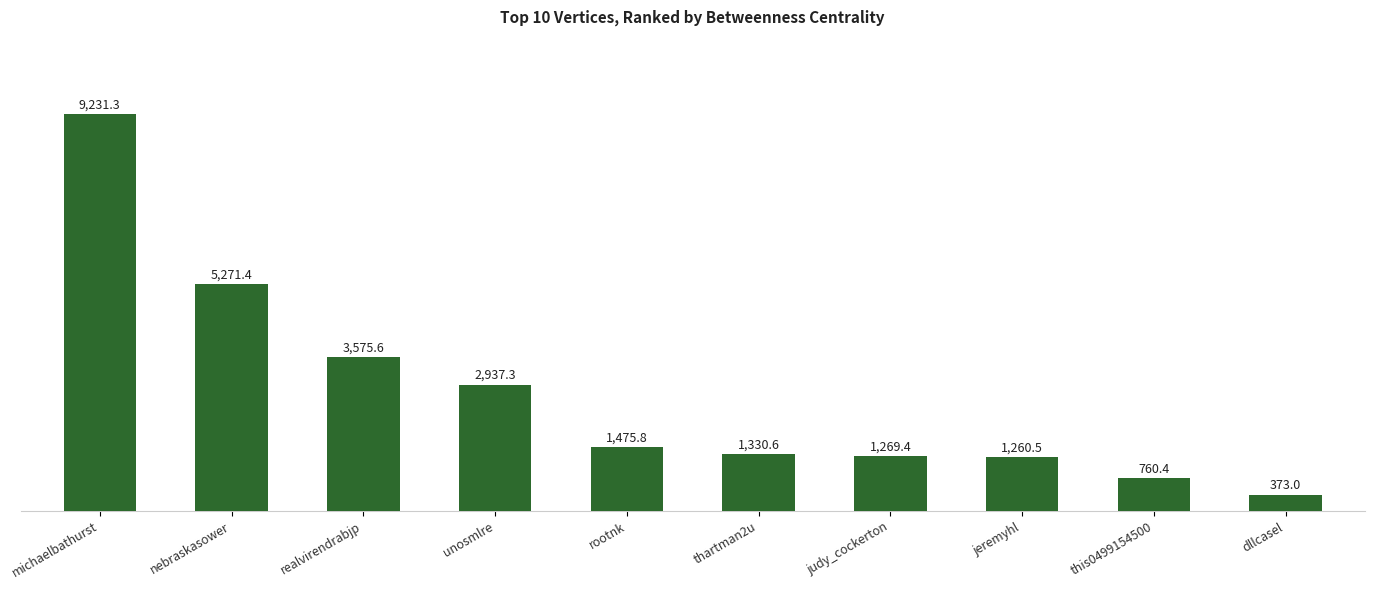

What is the label of the 7th bar from the left?

judy_cockerton